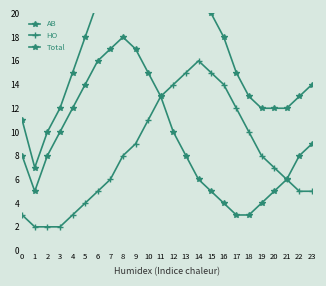

Which series has the widest spread of values?

Total